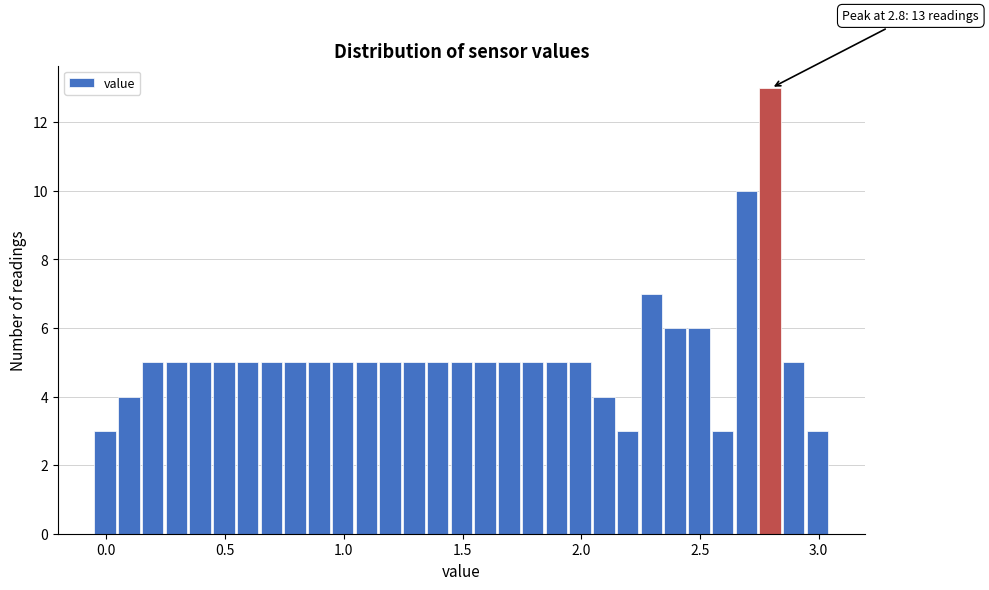

Around what value on the x-axis is the tallest bar? Give the approximate position of its centre, as read against the axis.

2.80